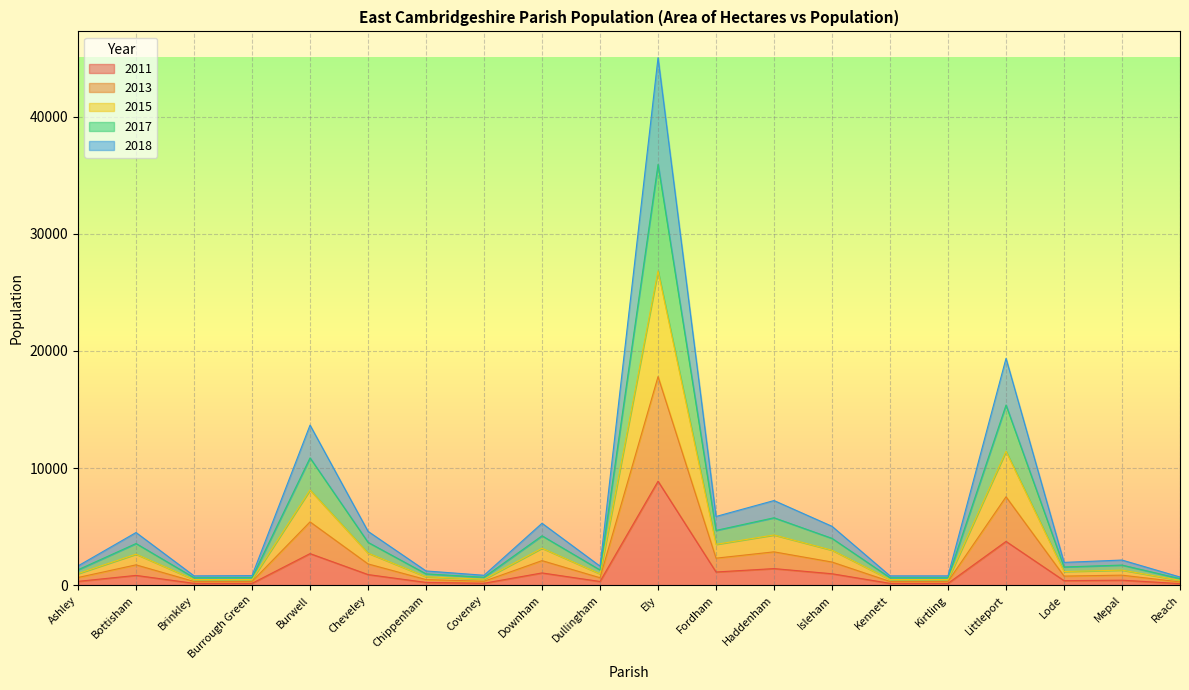

Between Chippenham and Burrough Green, which is larger?

Chippenham